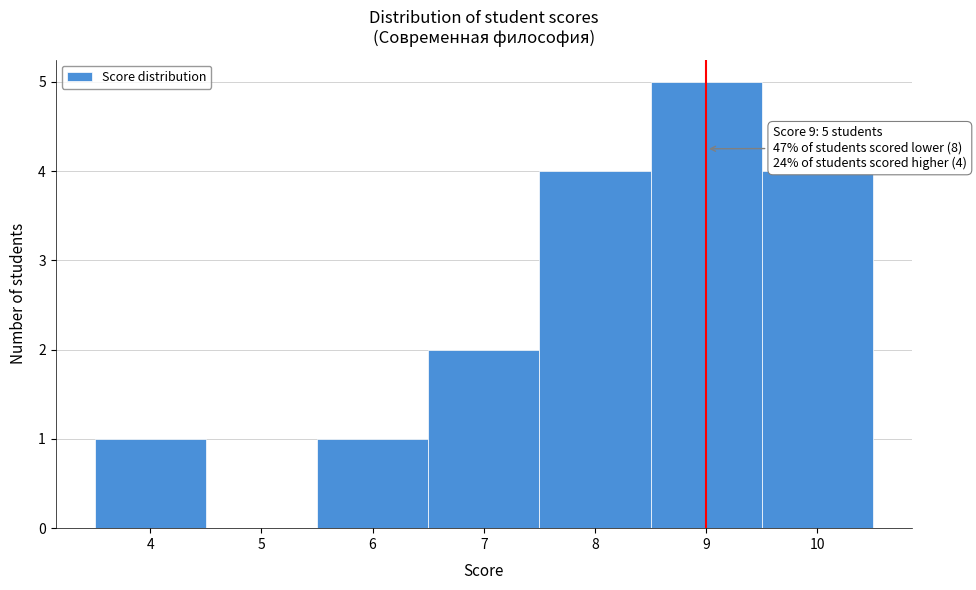

Over which range of the x-axis is the bar tallest?

8.5 to 9.5